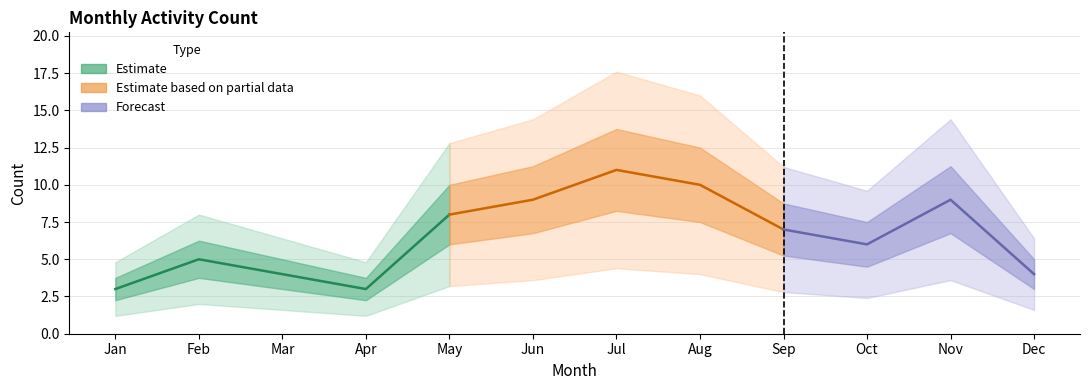

The value at 05 is 11. True or false?

False